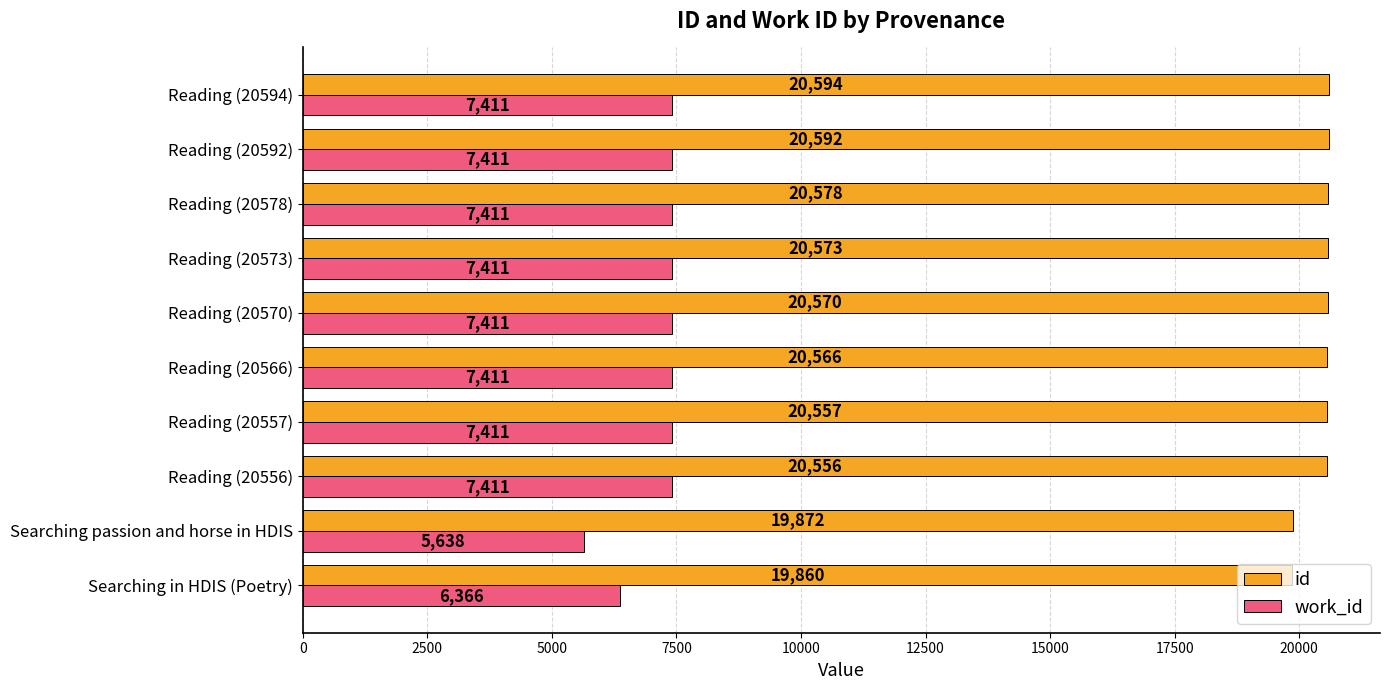

What is the minimum value shown in the chart?

5638